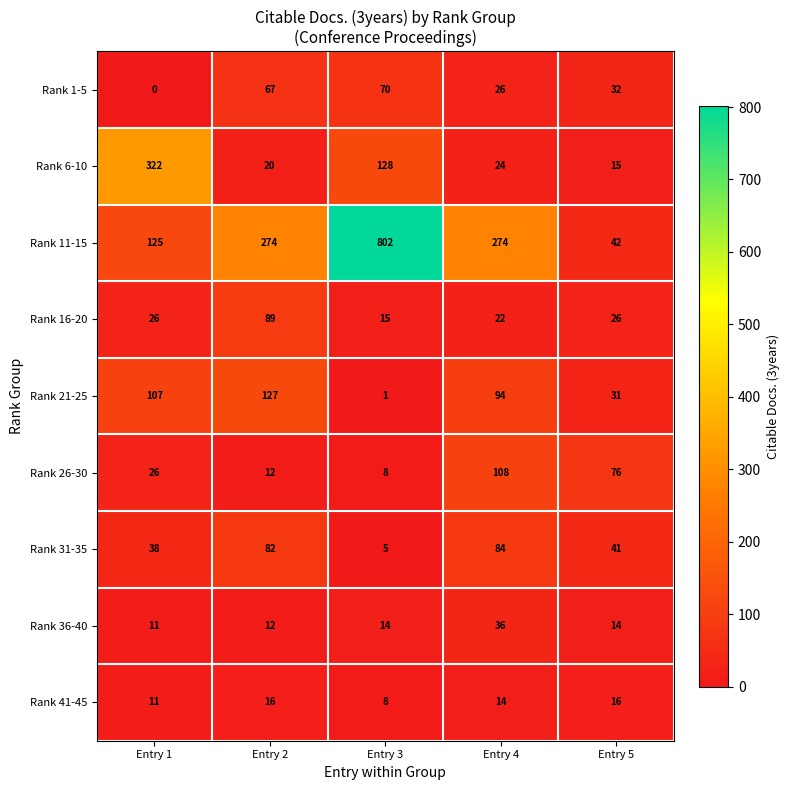

Which series has the largest total across all categories?

Rank 11-15